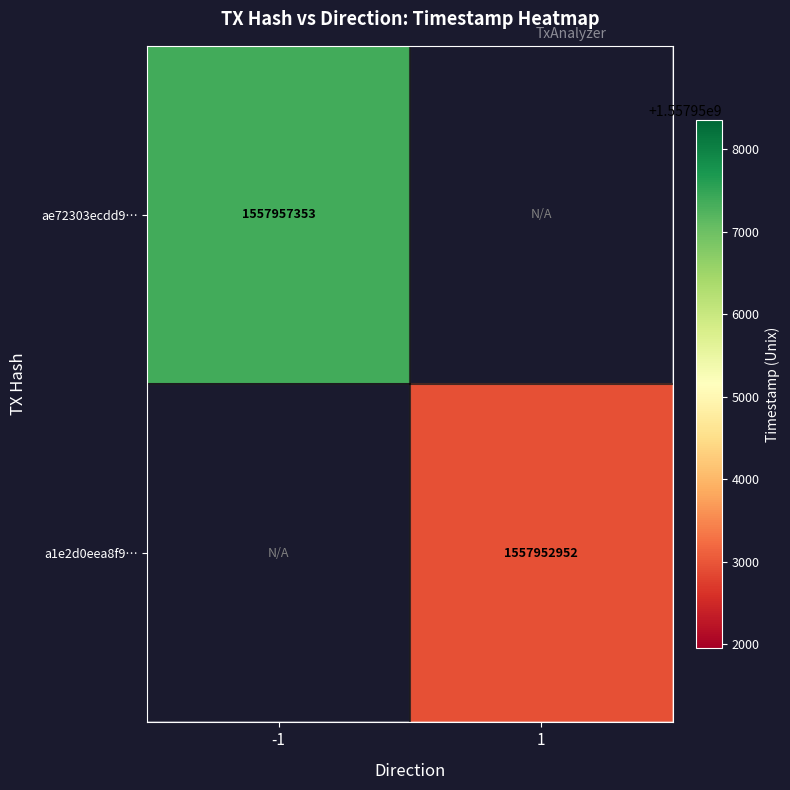

True or false: ae72303ecdd9… has a value of 420122143 at -1.

False